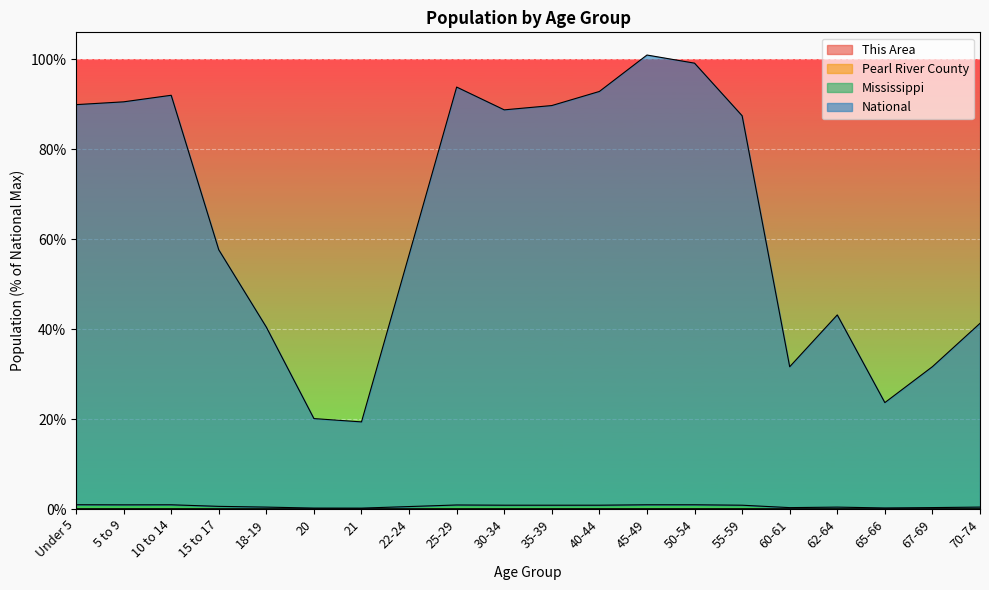

How many interior local peaks does the Mississippi series have?

4